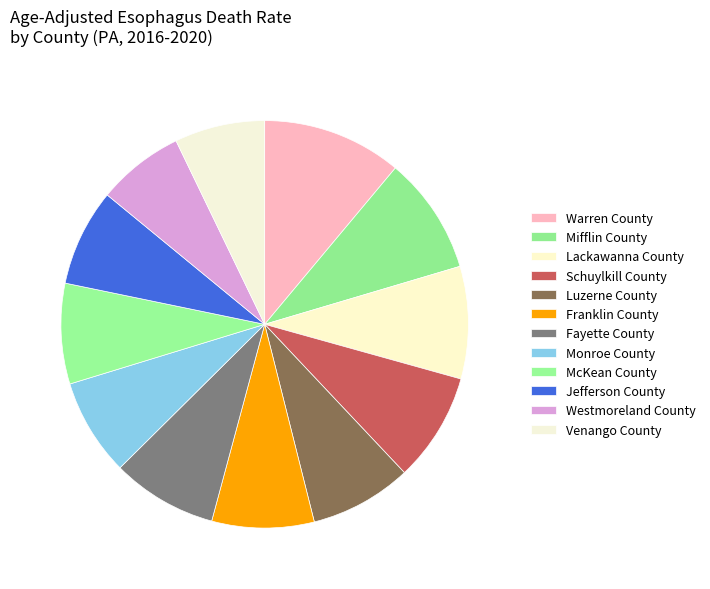

Count the number of slices in the pie.

12